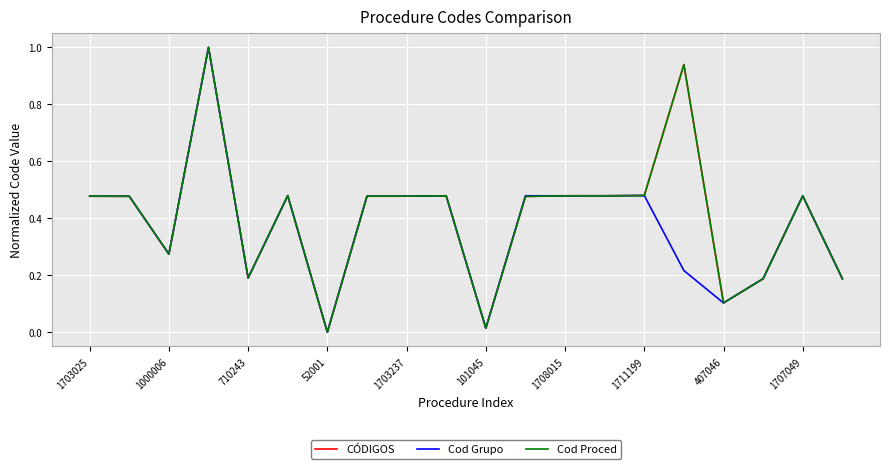

Is this an area chart (filled region under the line)?

No